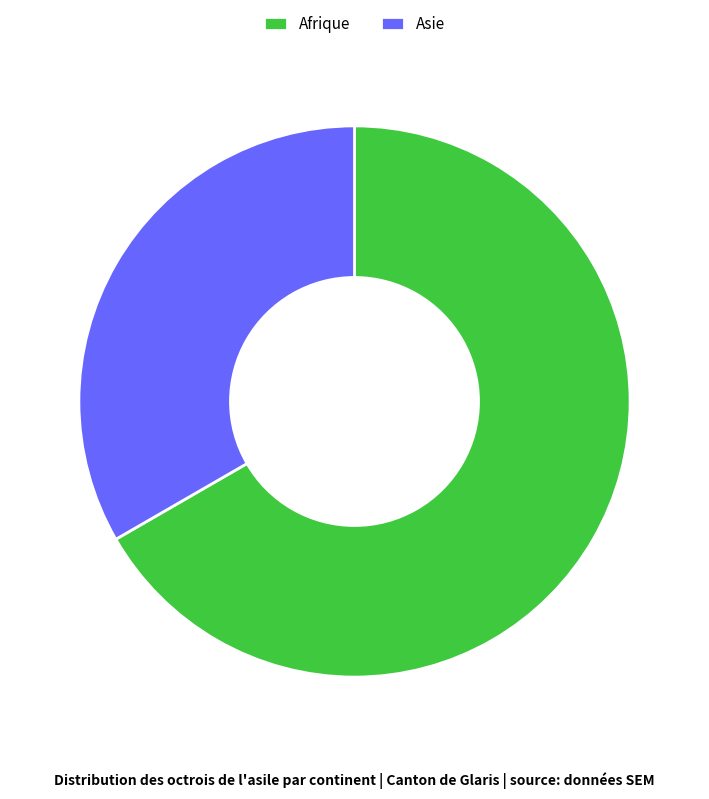

Is the sum of Afrique and Asie greater than half?

Yes